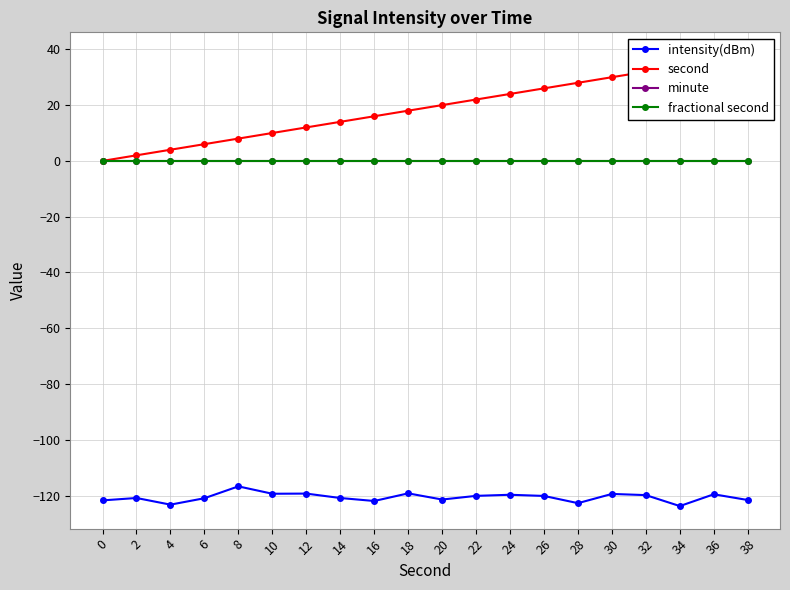

True or false: second has a value of 16.0 at 16.

True